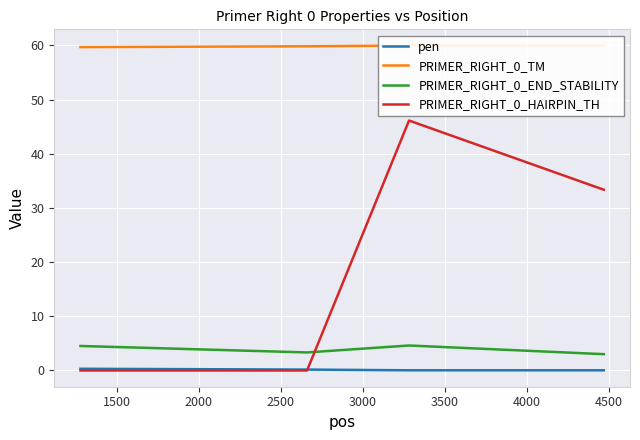

Which series has the widest spread of values?

PRIMER_RIGHT_0_HAIRPIN_TH